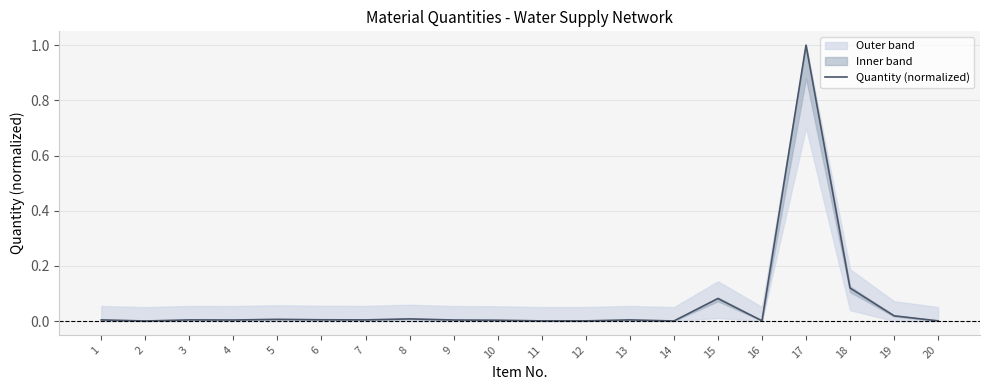

Rank the categories by value from lowest to highest.

2, 14, 11, 12, 20, 16, 10, 4, 9, 1, 3, 7, 13, 6, 5, 8, 19, 15, 18, 17